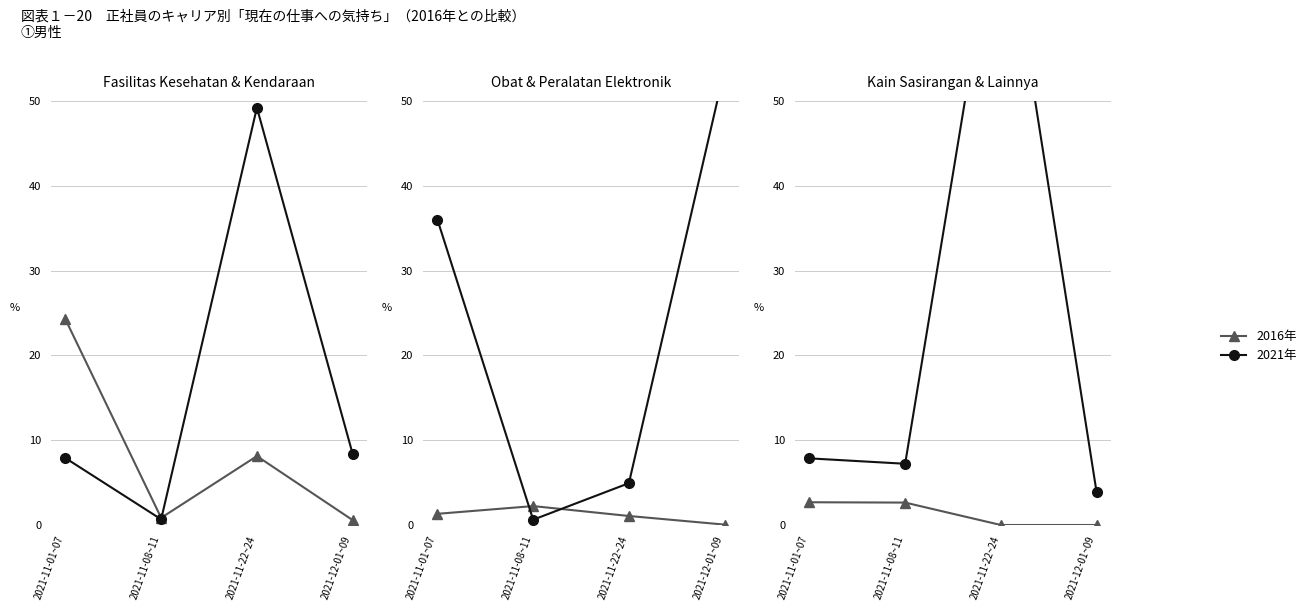

Rank the categories by Obat Tahun 2020 value from highest to lowest.

2021-11-08~11, 2021-11-01~07, 2021-11-22~24, 2021-12-01~09